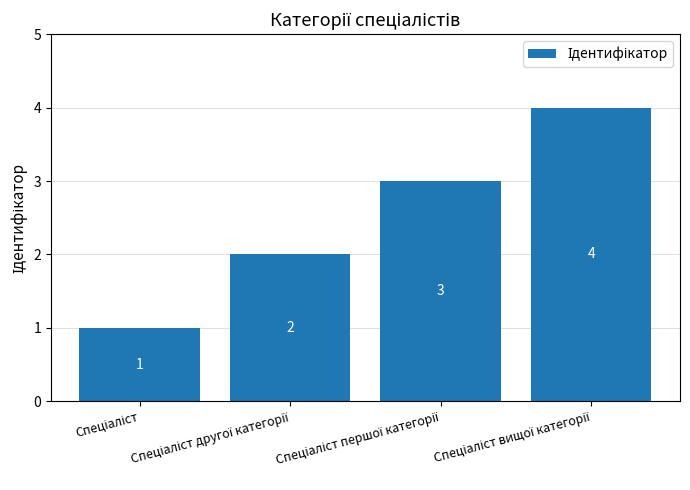

Reading left to right, what are all the values shown in this chart?

1	2	3	4